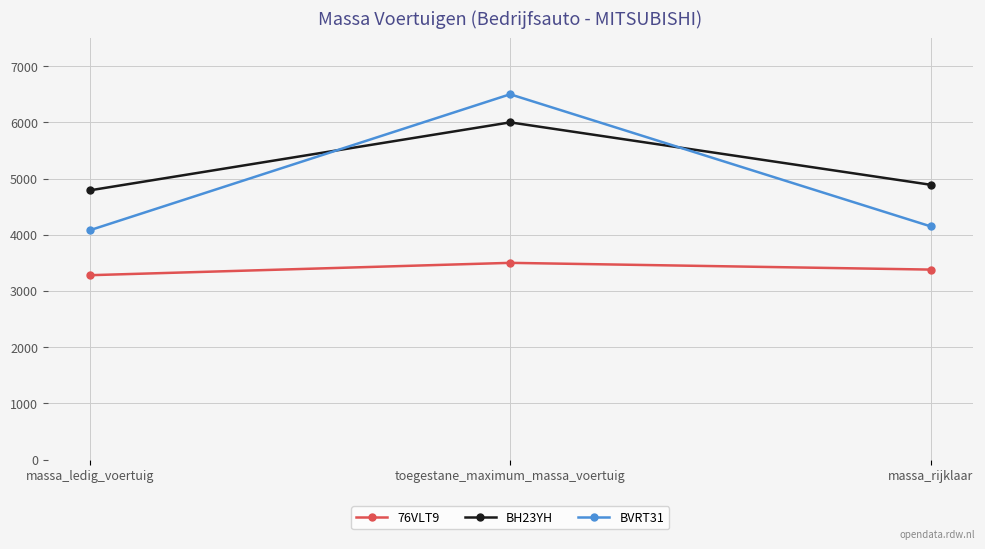

Reading right to left, transcribe all the data shown in this chart.

76VLT9: massa_rijklaar=3380	toegestane_maximum_massa_voertuig=3500	massa_ledig_voertuig=3280
BH23YH: massa_rijklaar=4890	toegestane_maximum_massa_voertuig=6000	massa_ledig_voertuig=4790
BVRT31: massa_rijklaar=4150	toegestane_maximum_massa_voertuig=6500	massa_ledig_voertuig=4080